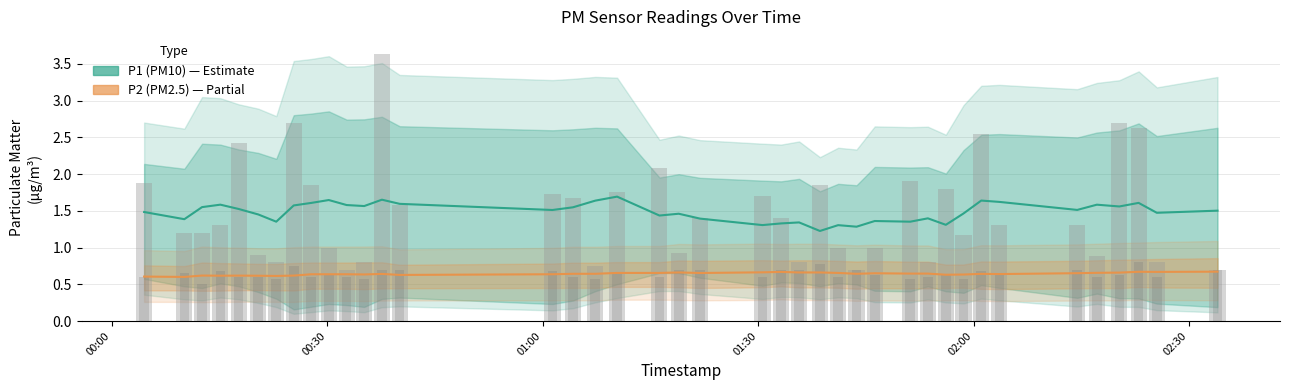

Where is P2 (PM2.5) nearest to the value 0?

00:30